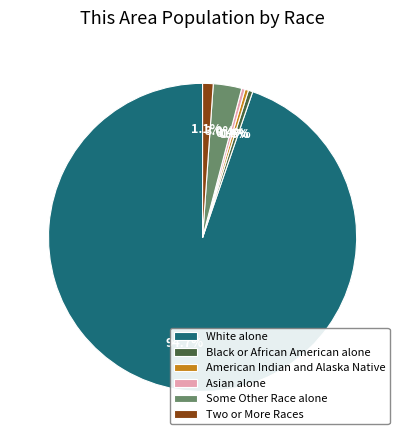

Is there a majority slice in this chart?

Yes